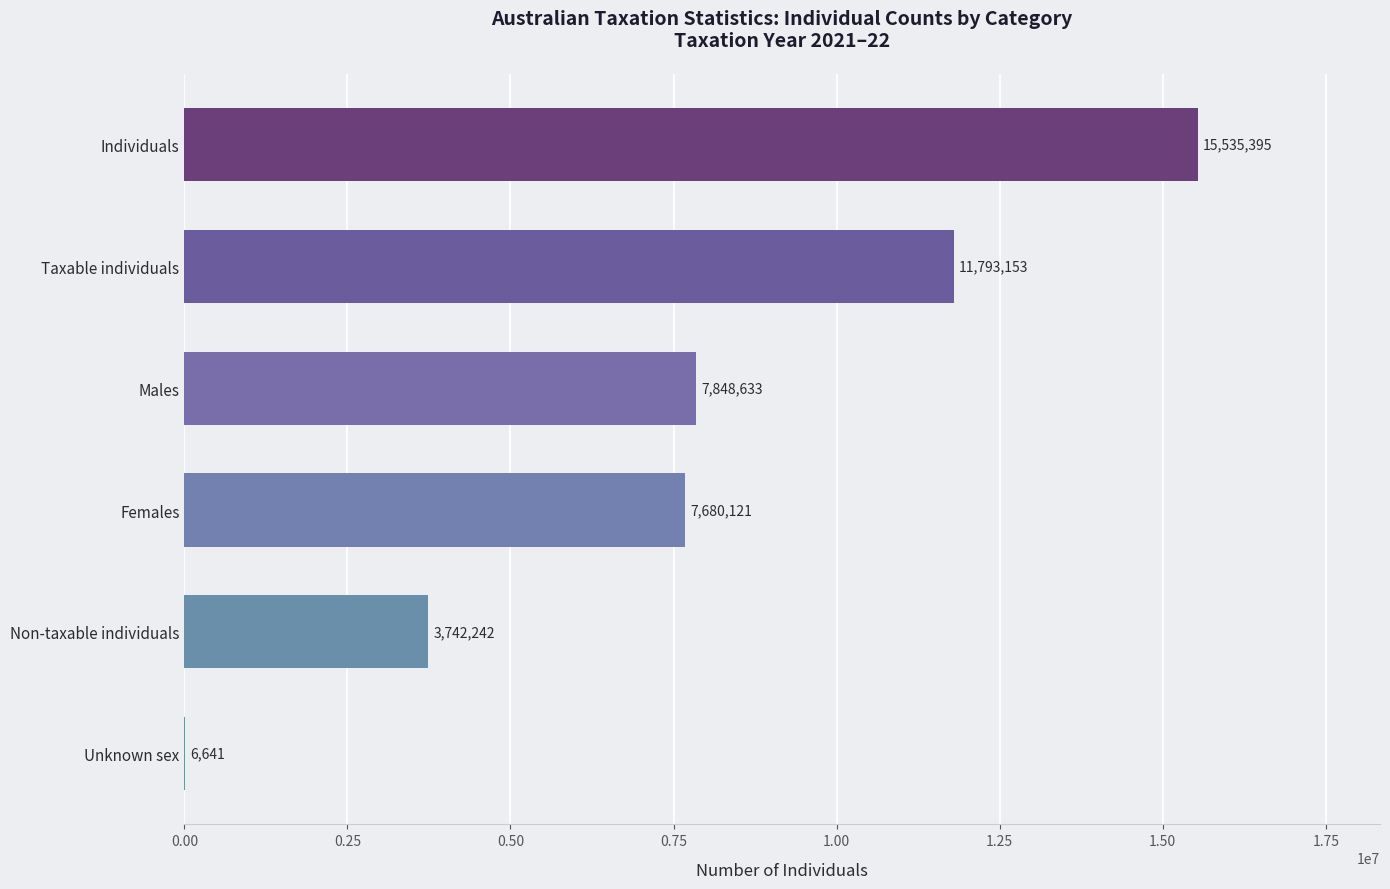

What is the change in value from Individuals to Females?

-7855274